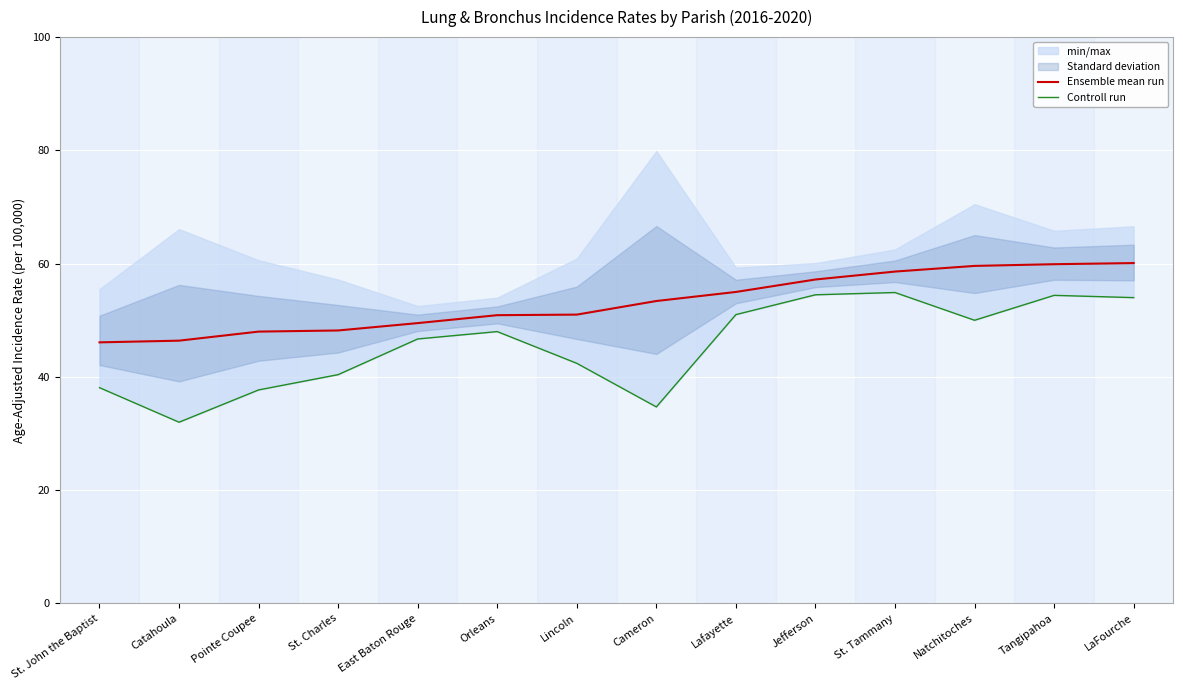

What is the highest value of the Controll run series?

54.9